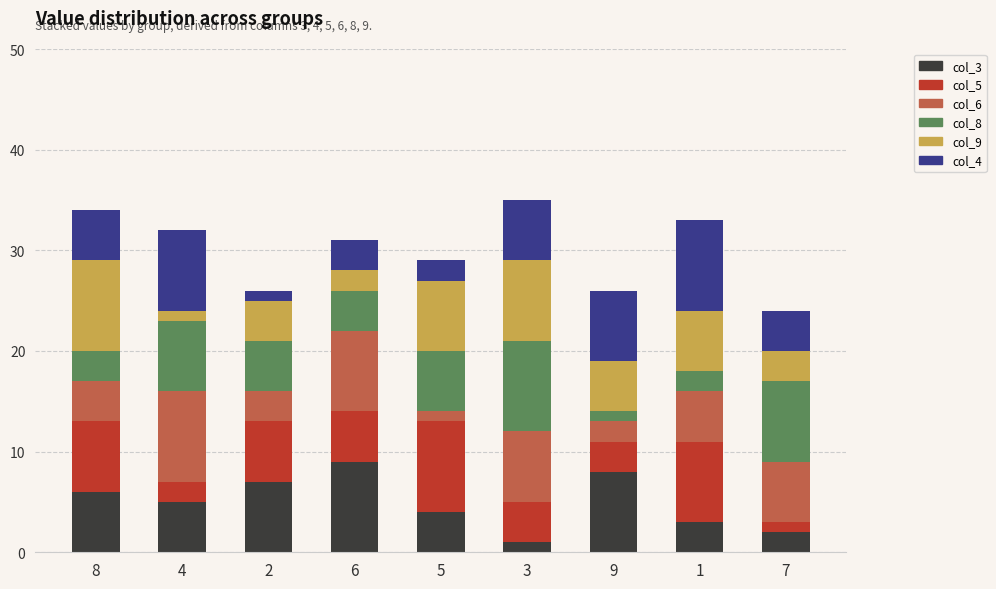

True or false: col_3 has a value of 2 at 8.

False